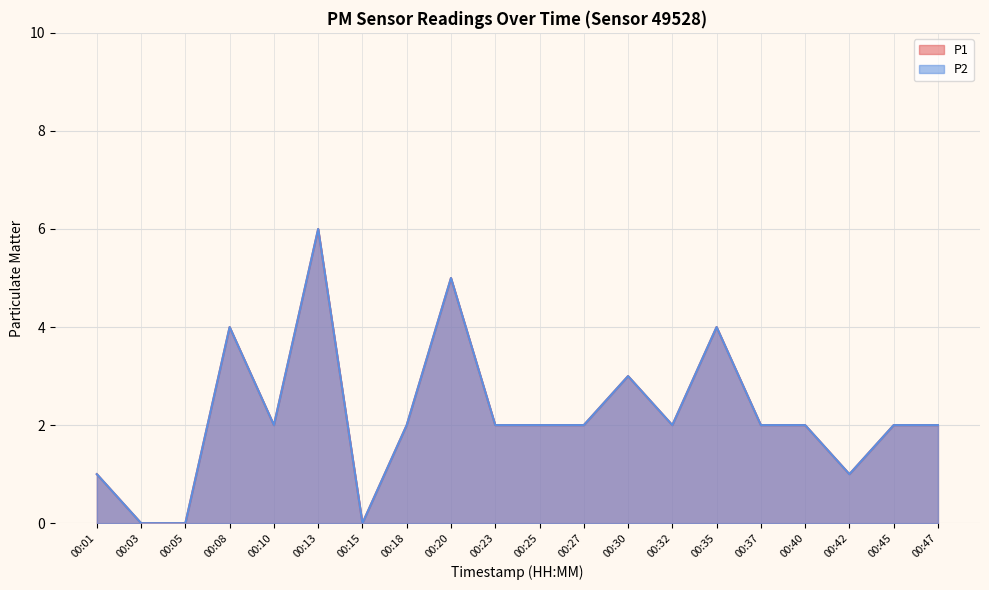

Rank the categories by P2 value from highest to lowest.

00:13, 00:20, 00:08, 00:35, 00:30, 00:10, 00:18, 00:23, 00:25, 00:27, 00:32, 00:37, 00:40, 00:45, 00:47, 00:01, 00:42, 00:03, 00:05, 00:15